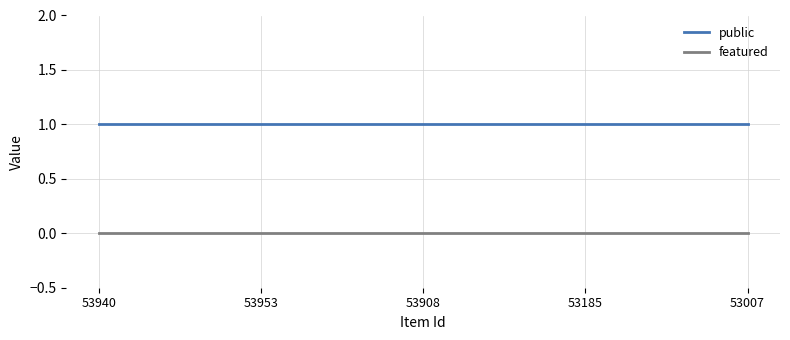

What is the spread (max minus min) of values at 53953?

1